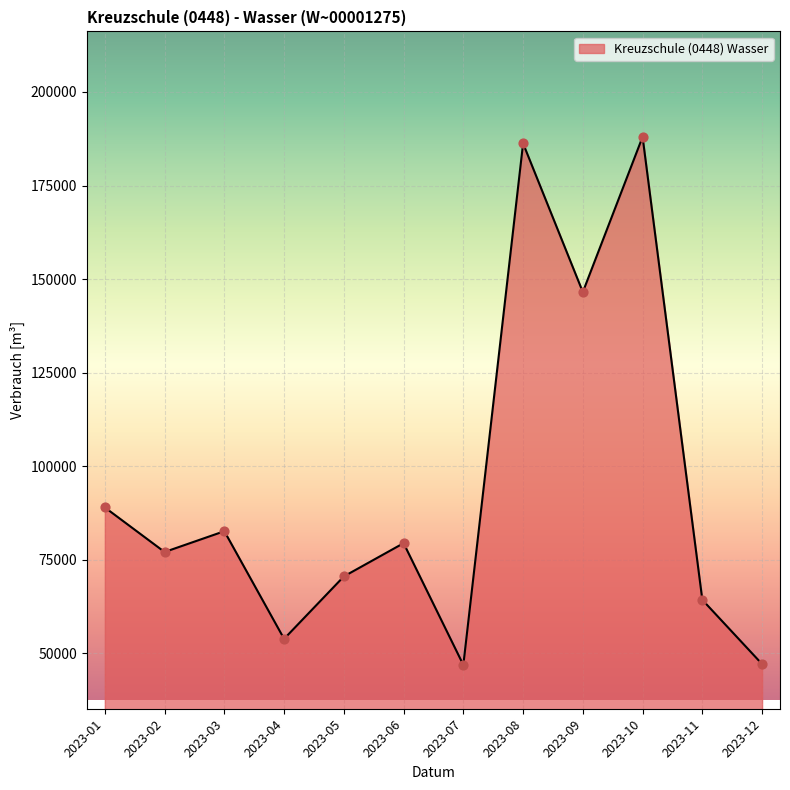

What is the ratio of the value at 2023-05 to the value at 2023-02?

0.9